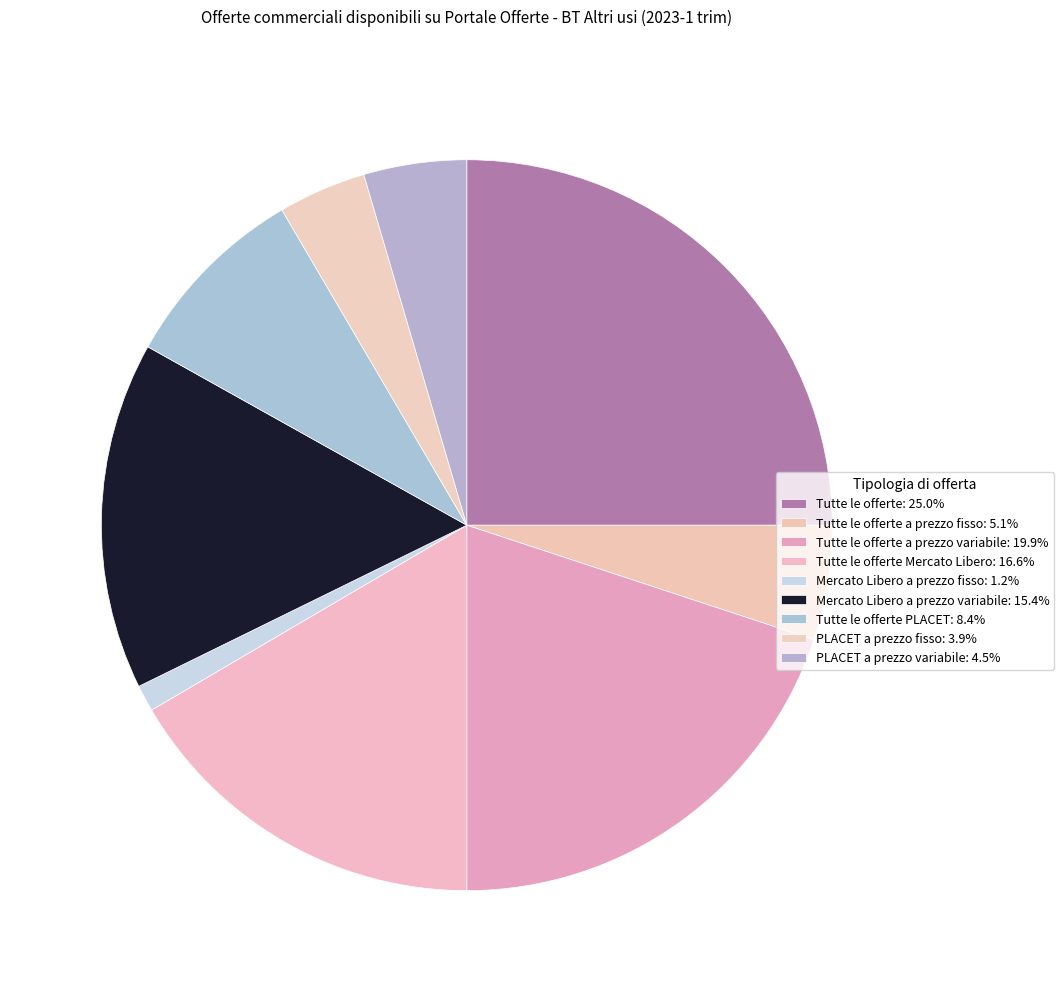

How many segments does this pie chart have?

9